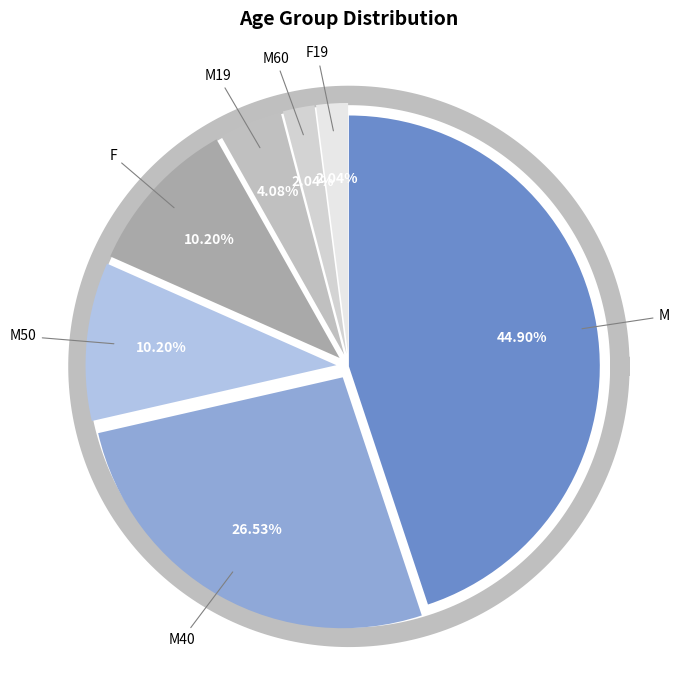

To the nearest percent, what is the difference between the largest and smallest slice percentages?

43%